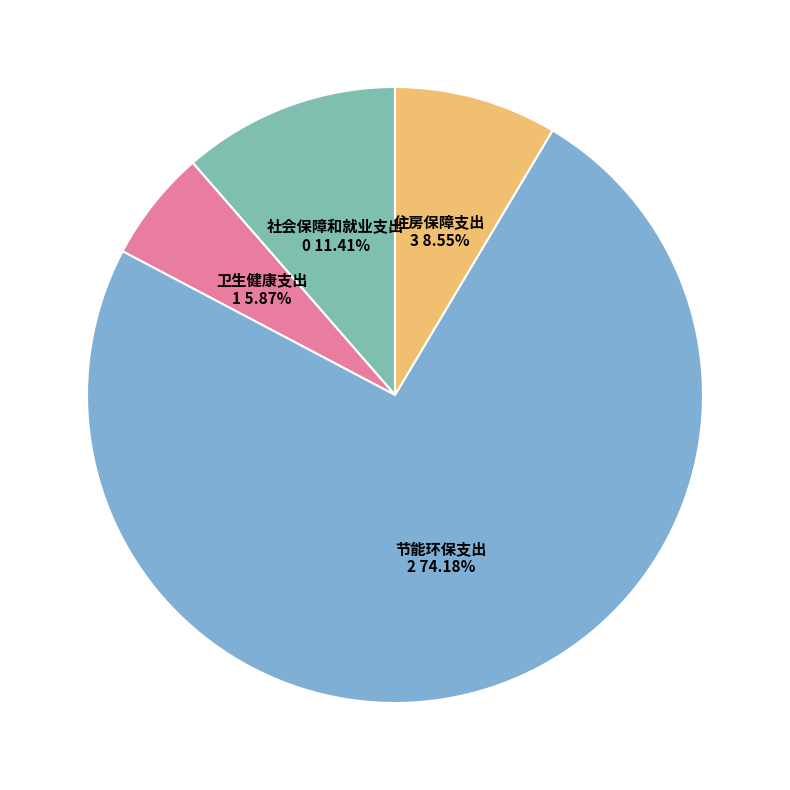

What portion of the pie excludes 住房保障支出?

91.5%